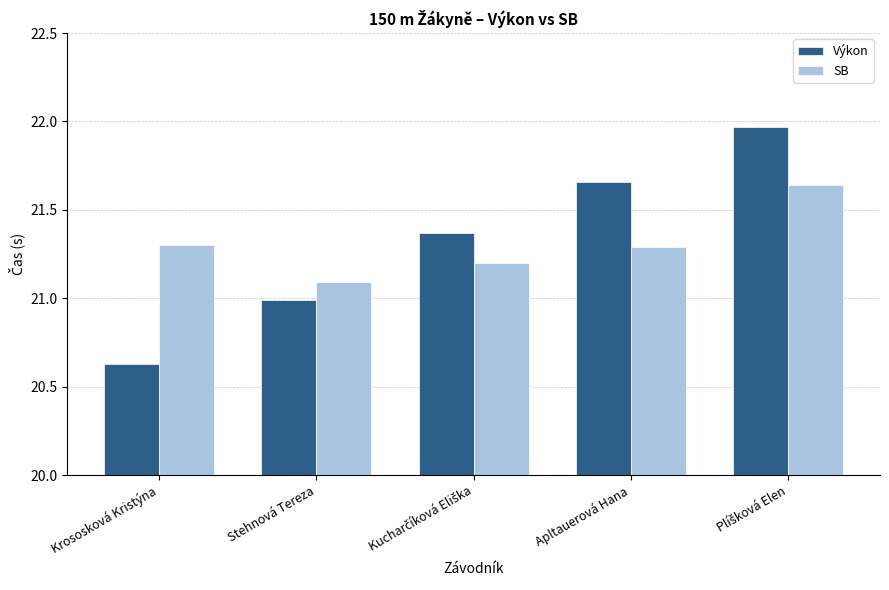

What position from the left is Krososková Kristýna?

1